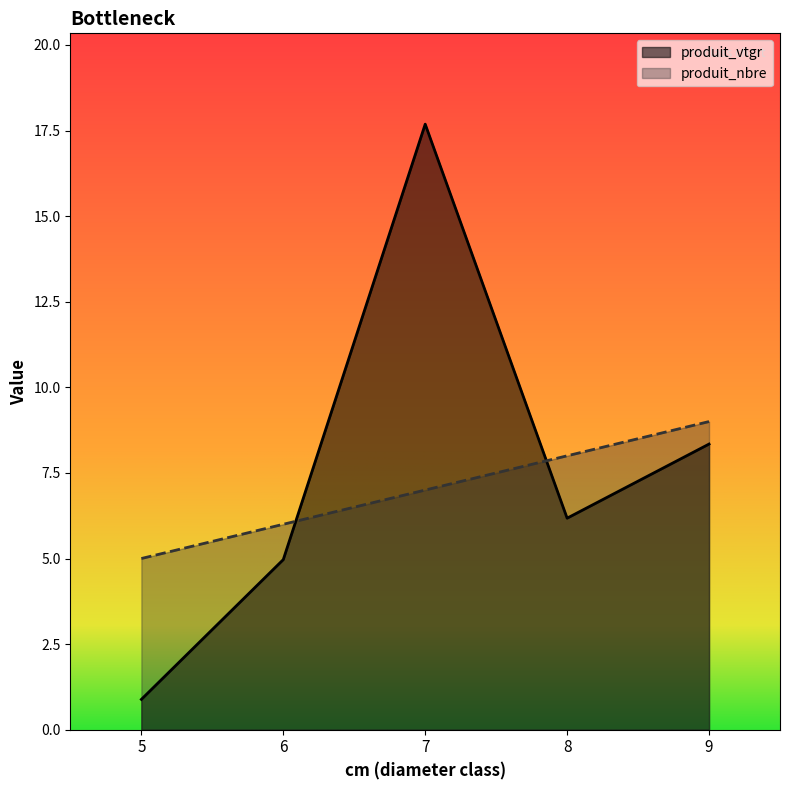

At how many categories does at least one series exceed 15?

1